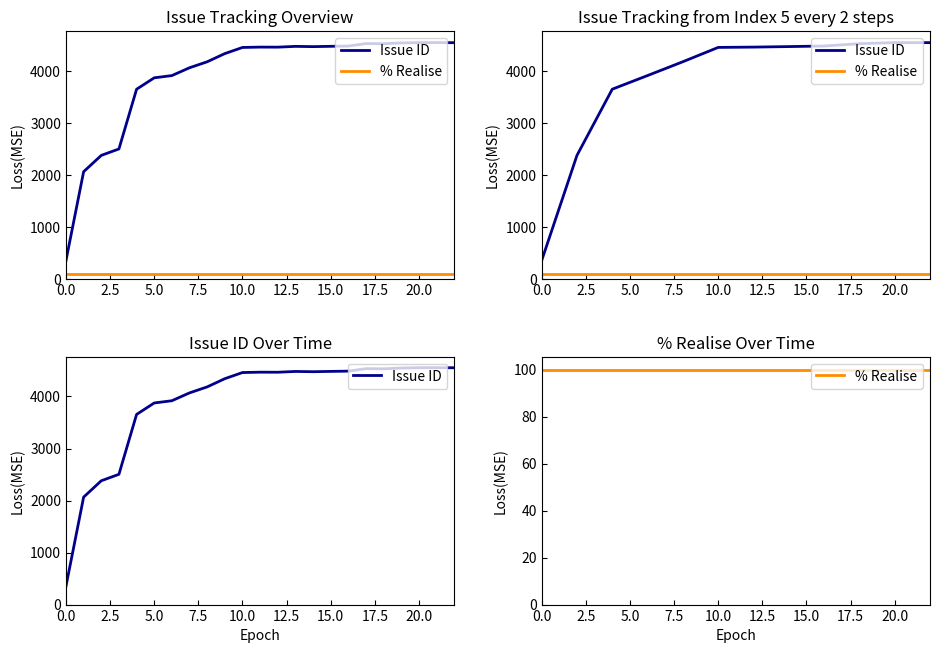

Is the value of Issue ID at 13 greater than the value of % Realise at 10?

Yes